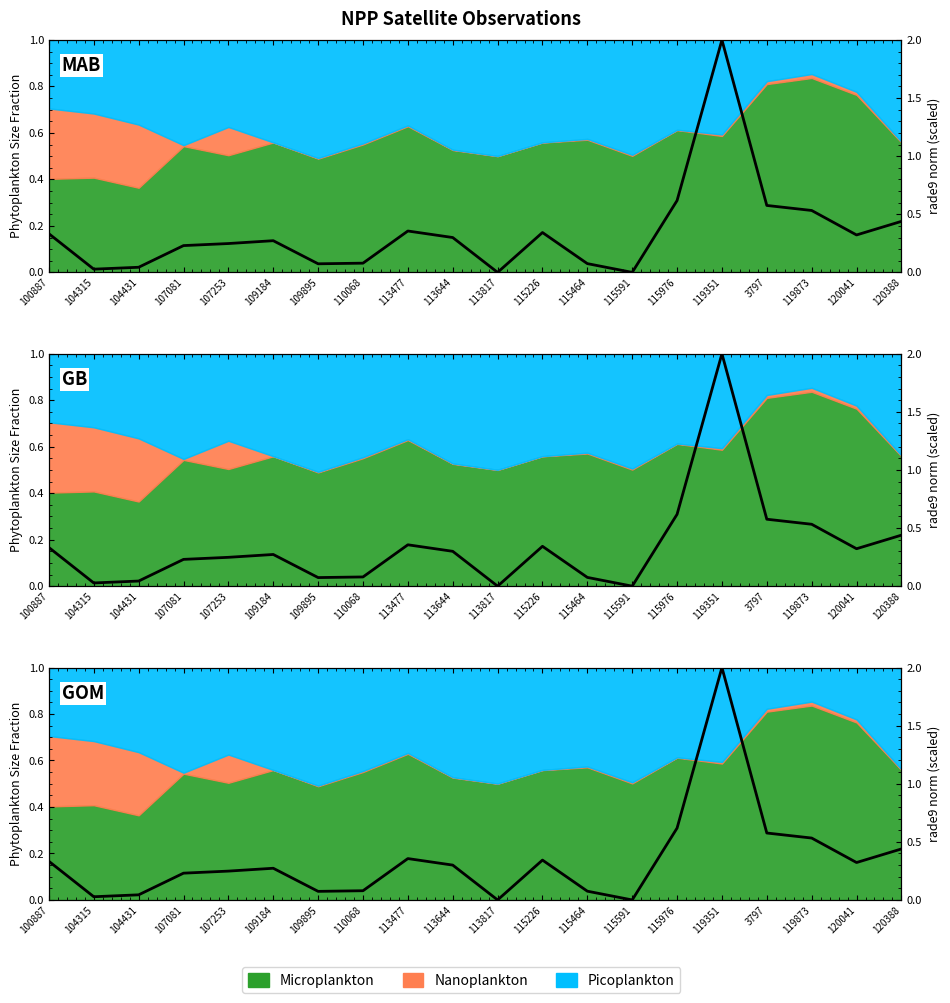

What is the sum of all values?

6.9